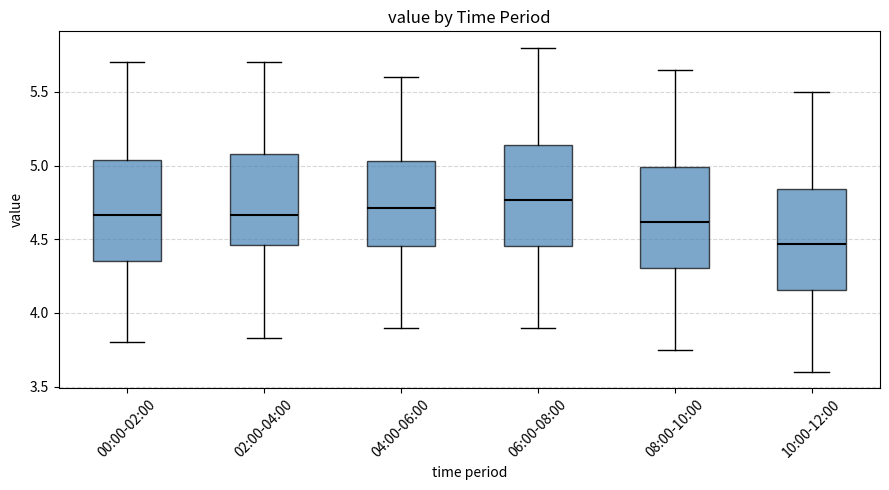

Reading left to right, transcribe this box plot: for each box, give where its median line is, the range the box spans, and where its two whiskers end, as read against the y-axis. The values are not printed on the chart, so give them approximately, as read against the axis.

00:00-02:00: median 4.65, box 4.35 to 5.05, whiskers 3.80 to 5.70
02:00-04:00: median 4.65, box 4.45 to 5.10, whiskers 3.85 to 5.70
04:00-06:00: median 4.70, box 4.45 to 5.05, whiskers 3.90 to 5.60
06:00-08:00: median 4.75, box 4.45 to 5.15, whiskers 3.90 to 5.80
08:00-10:00: median 4.60, box 4.30 to 5.00, whiskers 3.75 to 5.65
10:00-12:00: median 4.45, box 4.15 to 4.85, whiskers 3.60 to 5.50